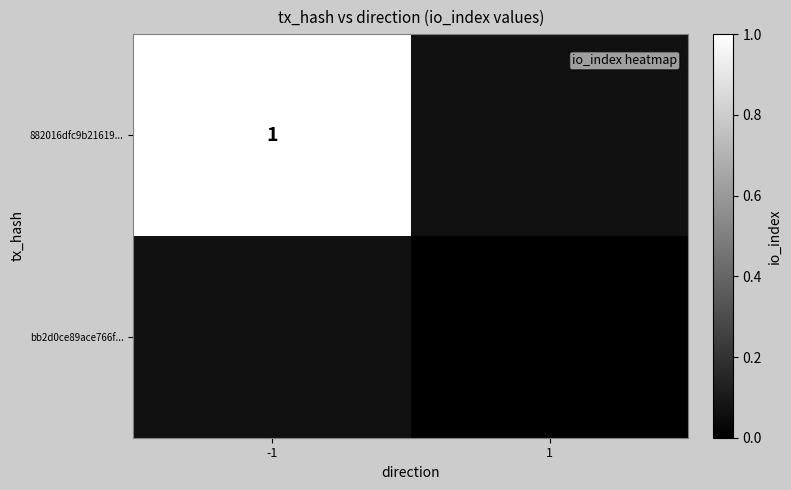

Which series has the largest range (max minus min)?

882016dfc9b21619...